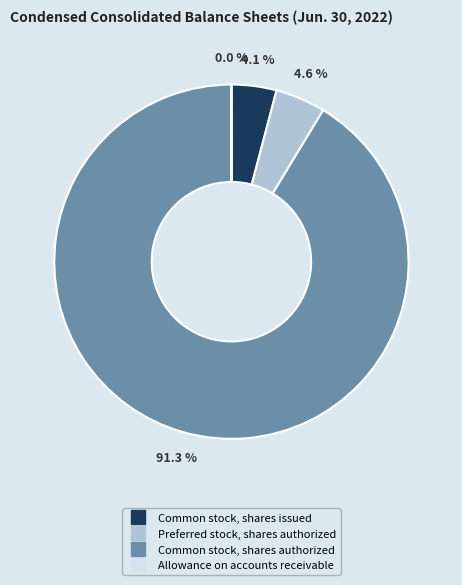

Between Common stock, shares authorized and Common stock, shares issued, which is larger?

Common stock, shares authorized